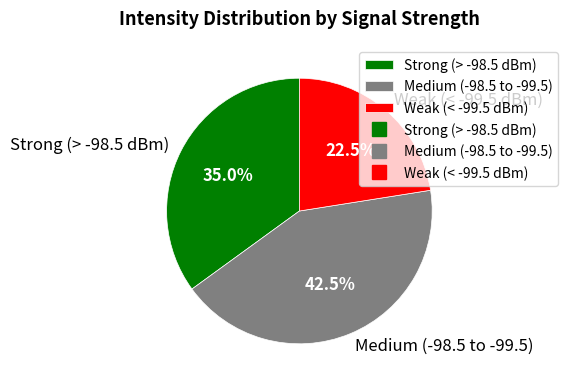

What is the largest slice in the pie chart?

Medium (-98.5 to -99.5)